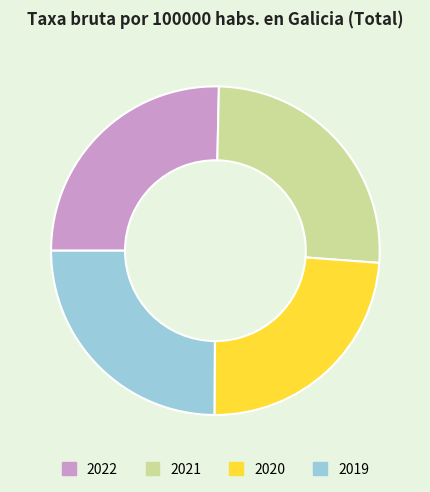

Count the number of slices in the pie.

4